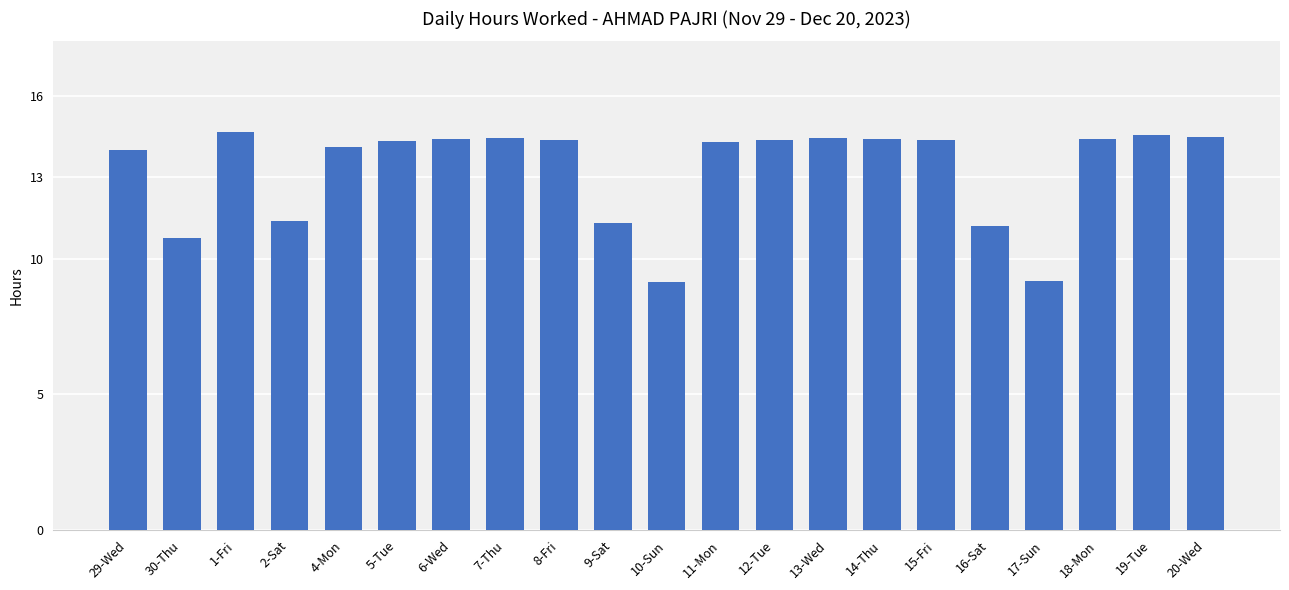

Are the bars grouped side by side (vs. stacked)?

No